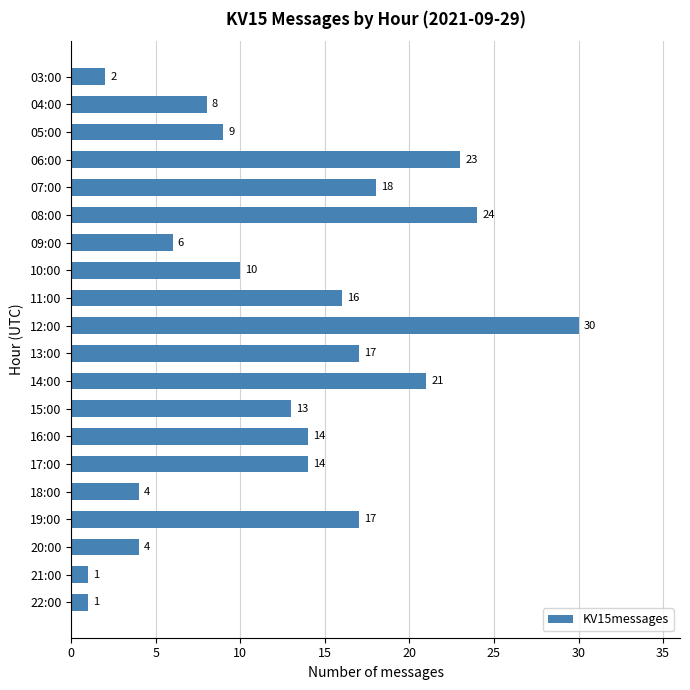

What is the difference between the maximum and minimum values?

29